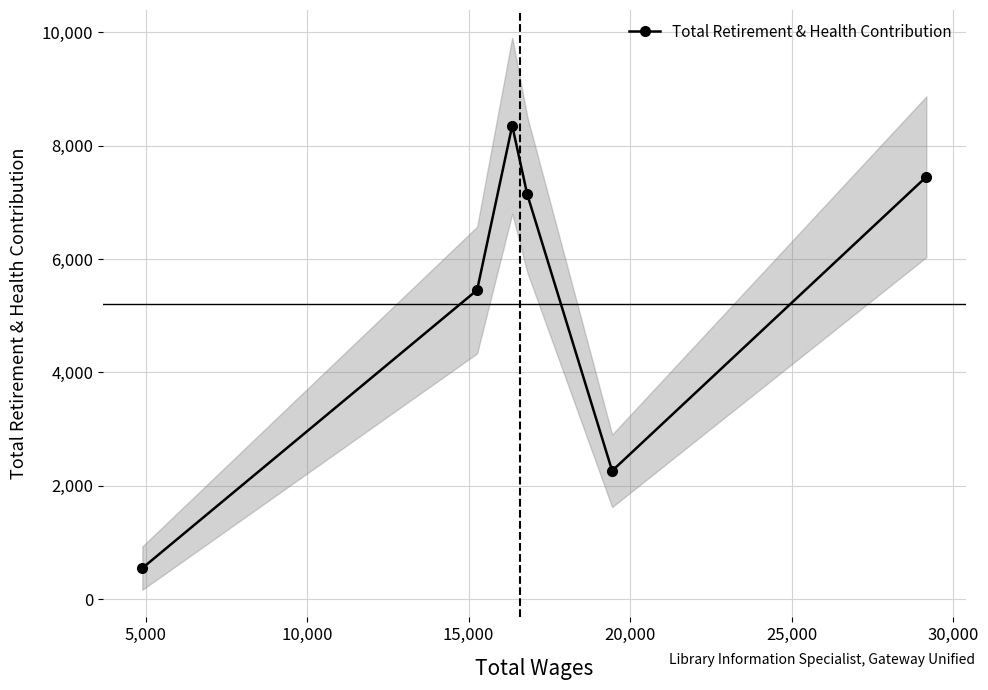

What is the value of the Total Retirement & Health Contribution point at the 6th from the left?

7450